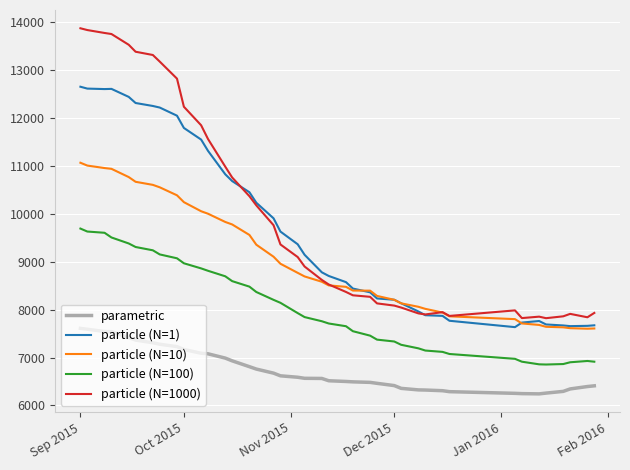

What is the sum of all particle (N=1) values?

387144